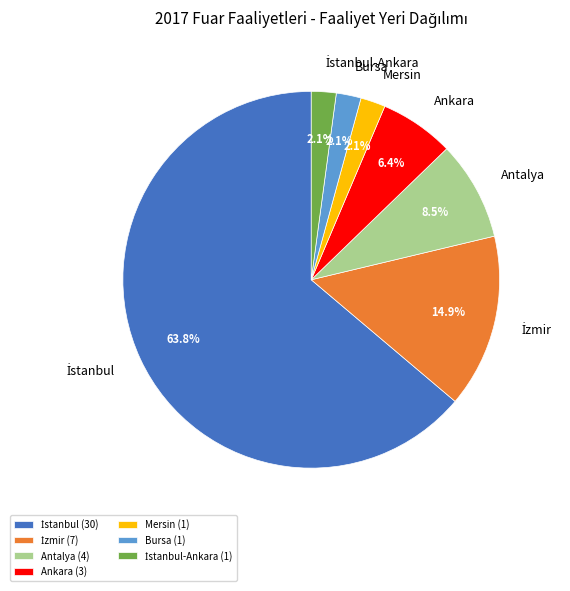

Combined, what portion of the pie is Ankara and Antalya?

14.9%